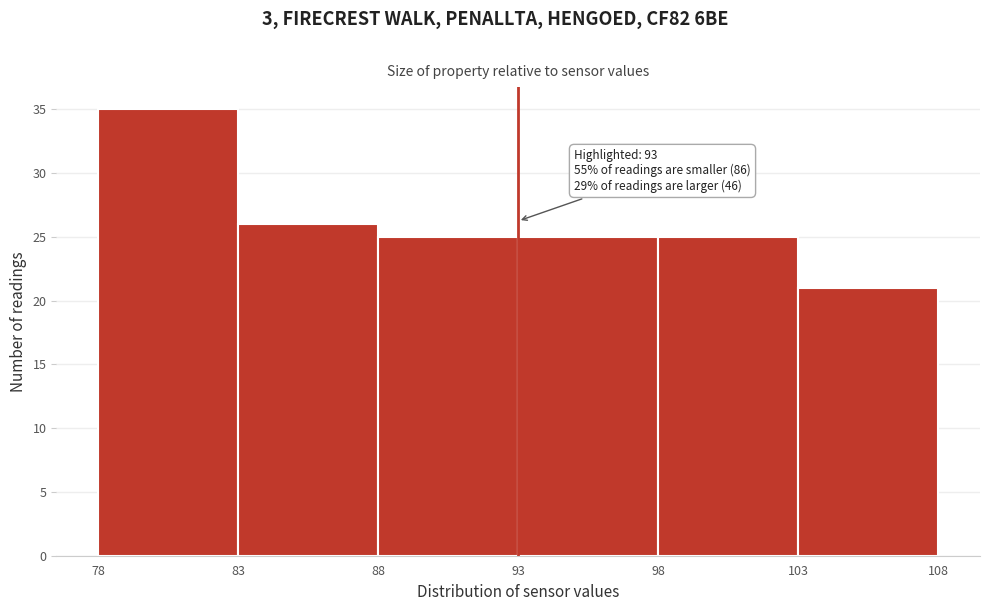

Over which range of the x-axis is the bar tallest?

78 to 83